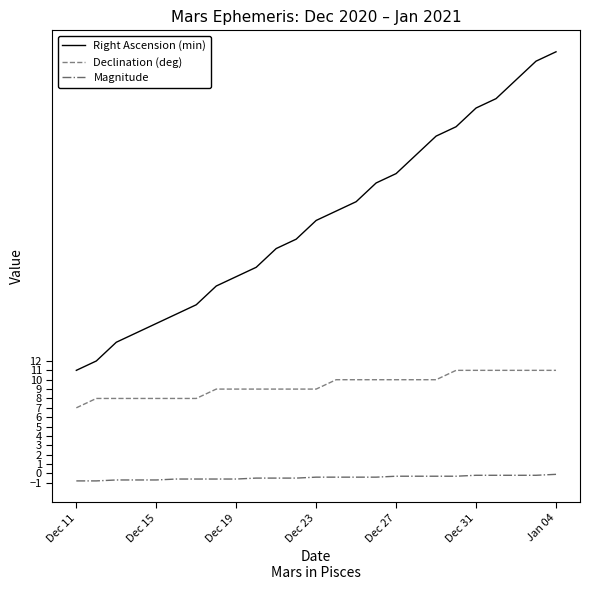

True or false: Declination (deg) and Right Ascension (min) intersect in this chart.

False